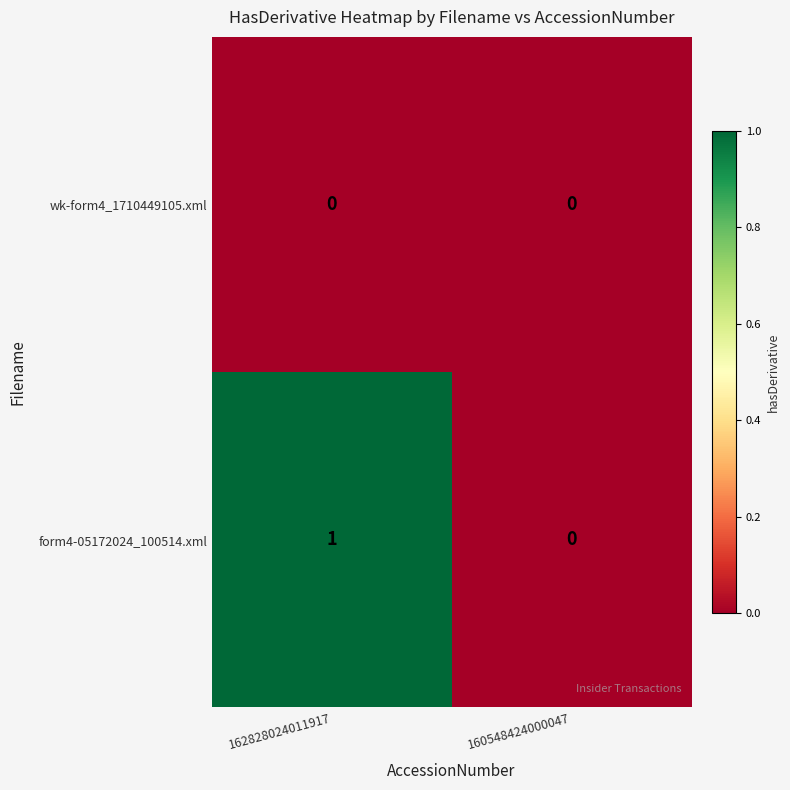

True or false: form4-05172024_100514.xml has a value of 1 at 160548424000047.

False